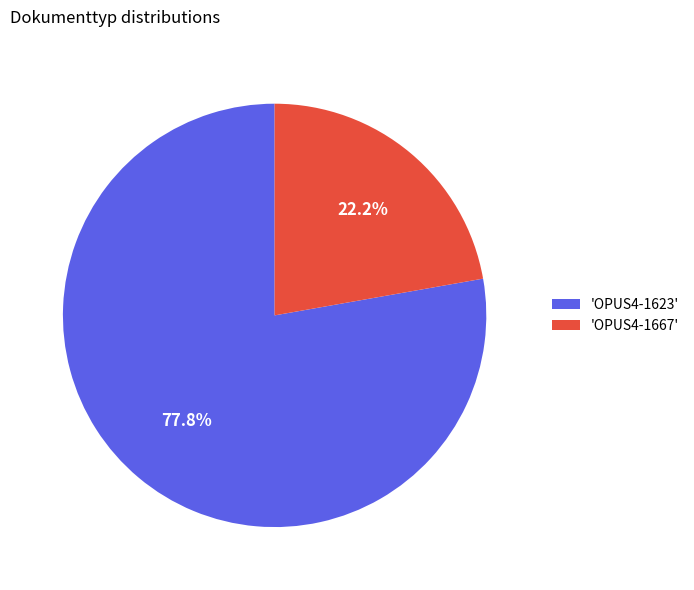

Which slice is the largest?

'OPUS4-1623'